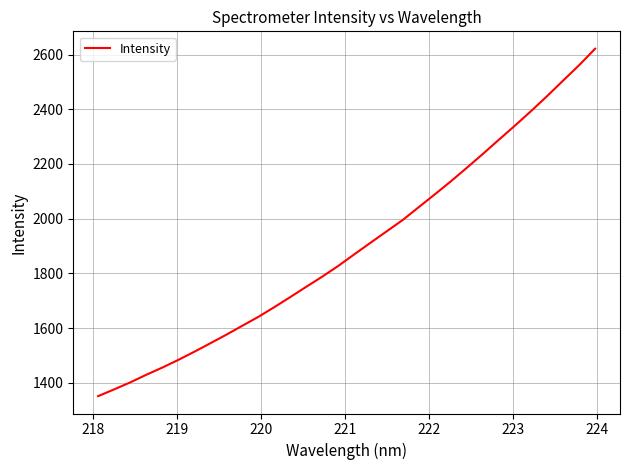

How many distinct data groups are displayed?

1